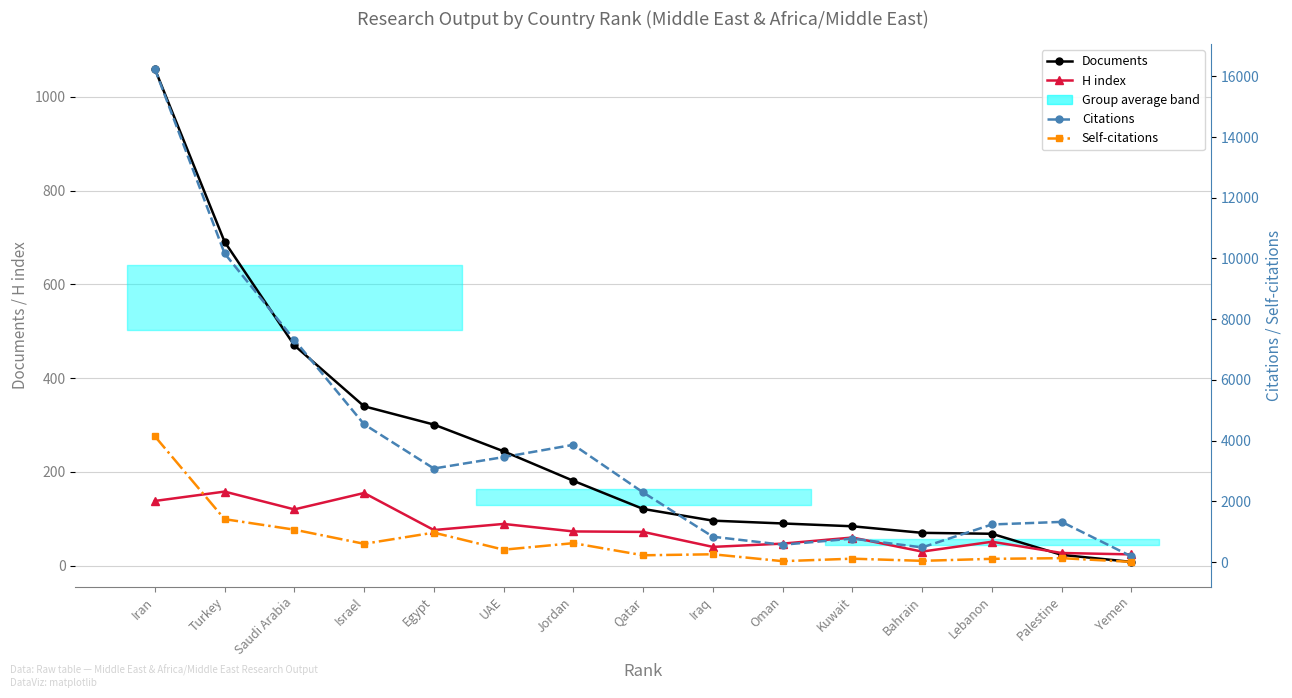

At which category is the sum across all series the highest?

Iran